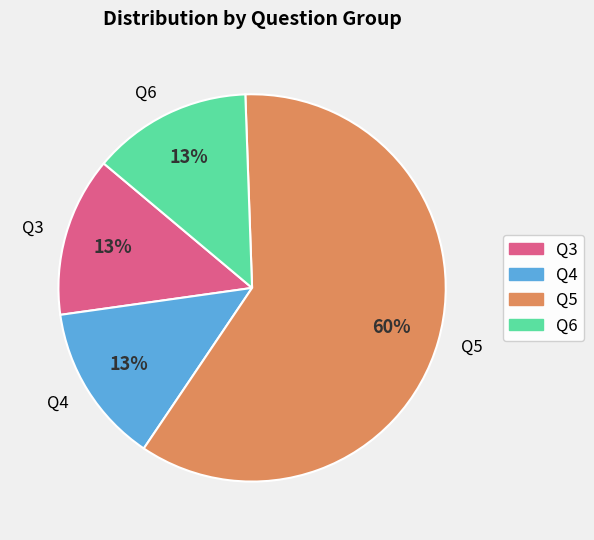

True or false: Q3 accounts for 13% of the total.

True